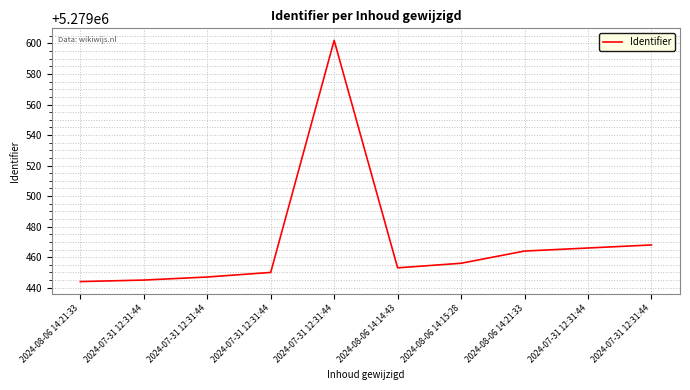

Reading right to left, what are all the values shown in this chart?

2024-07-31 12:31:44=5279468	2024-07-31 12:31:44=5279466	2024-08-06 14:21:33=5279464	2024-08-06 14:15:28=5279456	2024-08-06 14:14:43=5279453	2024-07-31 12:31:44=5279602	2024-07-31 12:31:44=5279450	2024-07-31 12:31:44=5279447	2024-07-31 12:31:44=5279445	2024-08-06 14:21:33=5279444